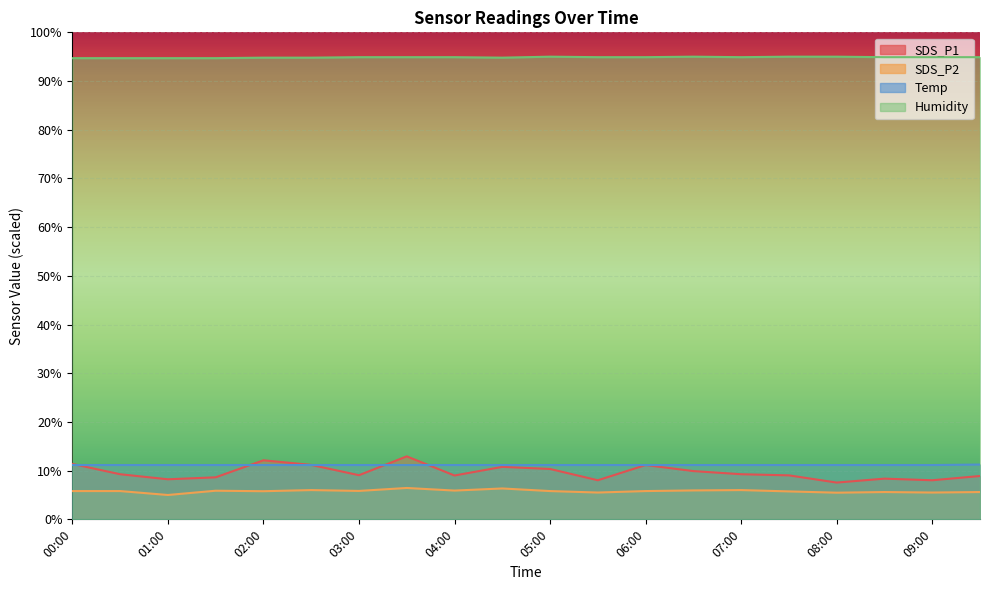

Which category has the highest value in the Temp series?

09:30